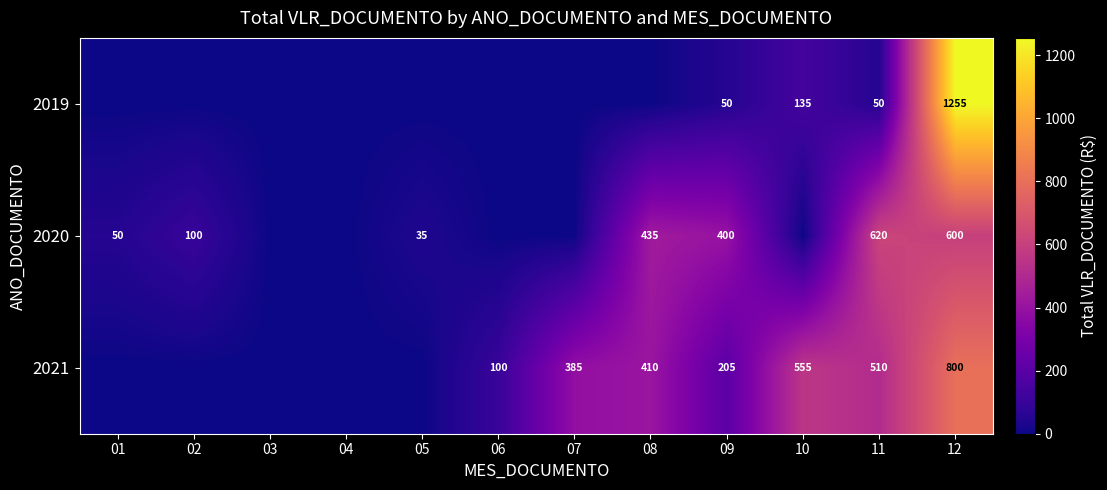

Rank the series at 11 from highest to lowest value.

2020, 2021, 2019